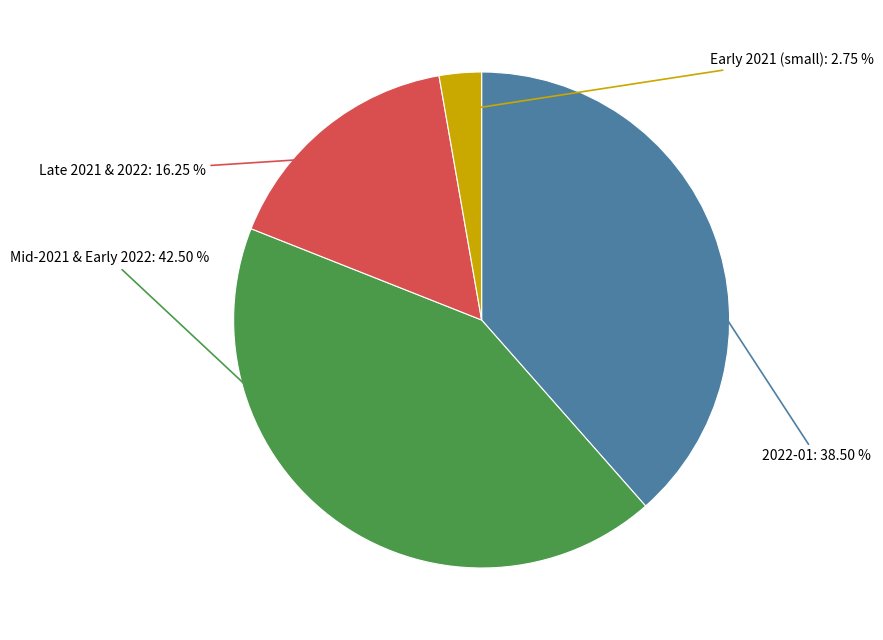

Which has a higher value, Early 2021 (small) or Mid-2021 & Early 2022?

Mid-2021 & Early 2022